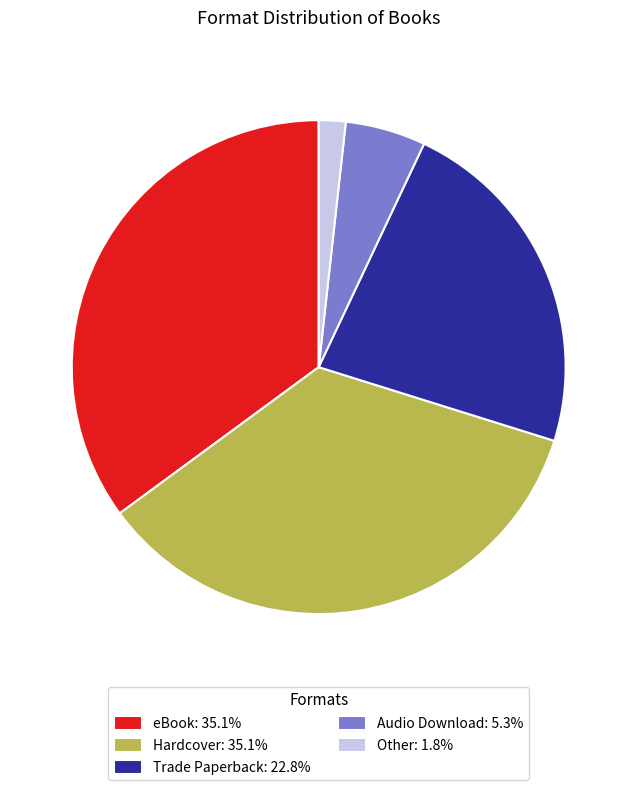

What is the smallest slice in the pie chart?

Other